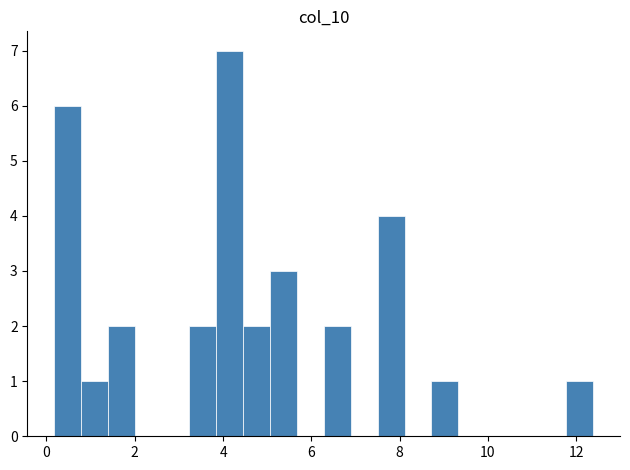

Around what value on the x-axis is the tallest bar? Give the approximate position of its centre, as read against the axis.

4.2